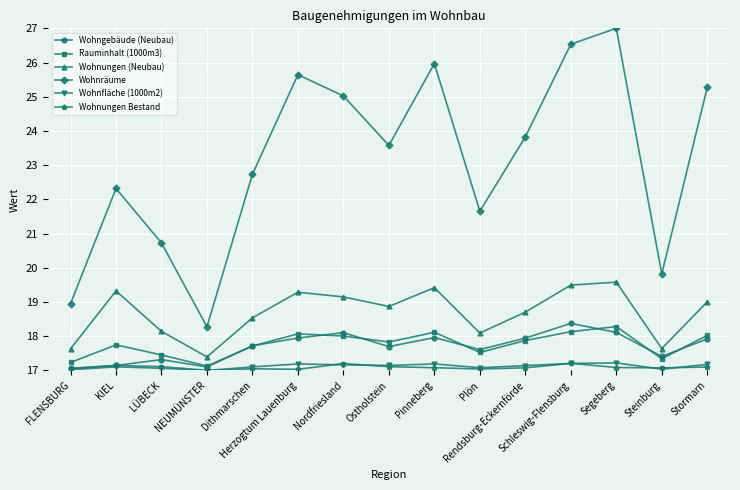

What is the average value of the Wohngebäude (Neubau) series?

17.7